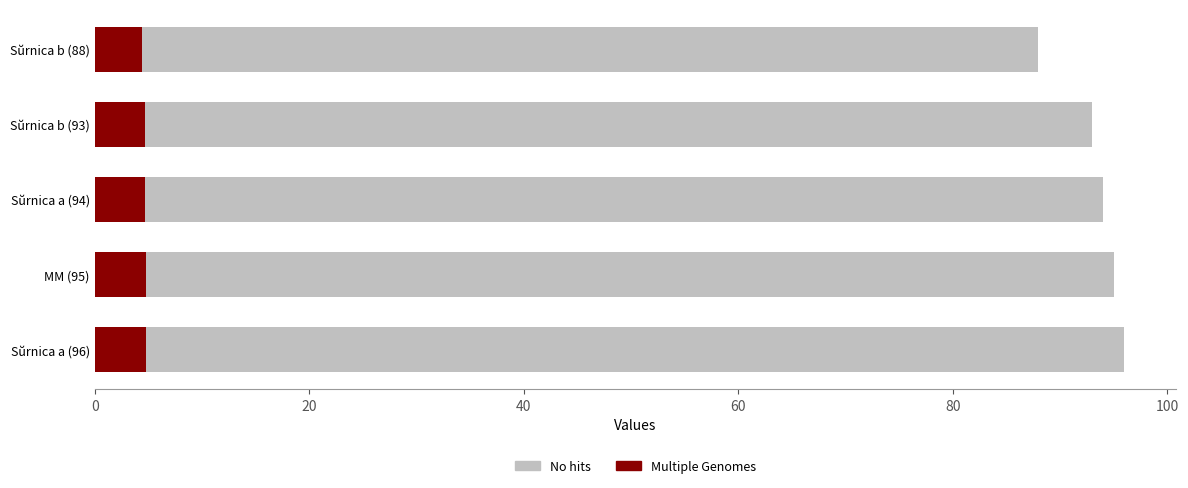

The value of Multiple Genomes at MM (95) is 7.8. True or false?

False